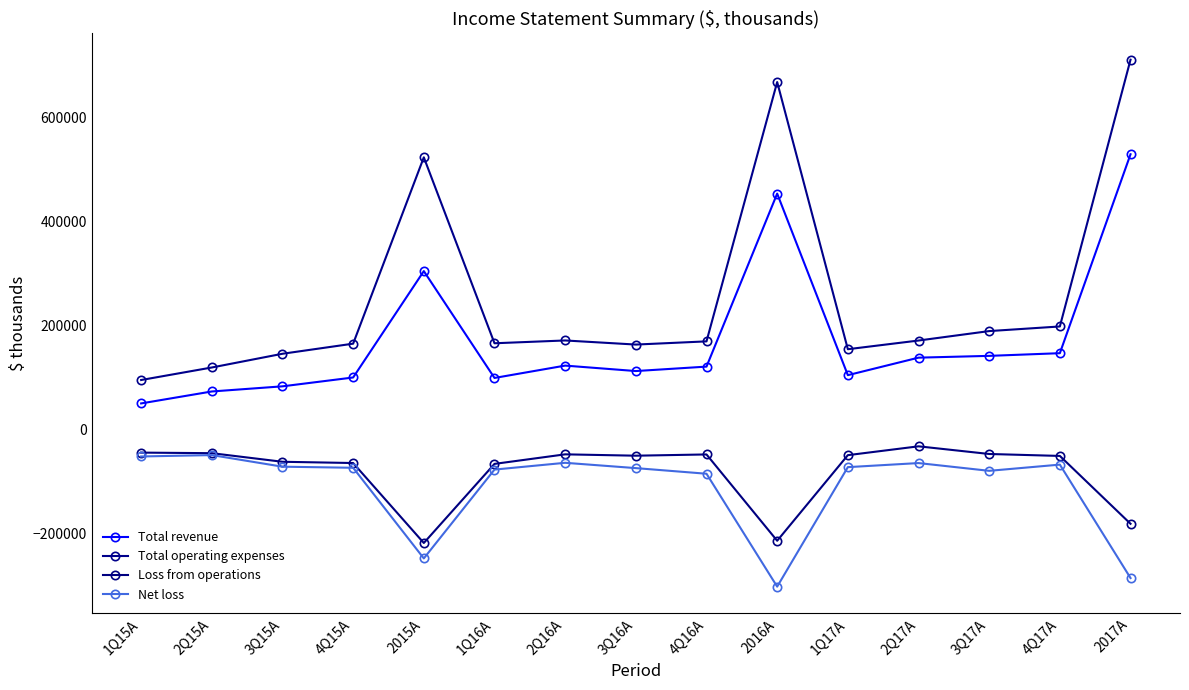

What is the lowest value of the Total operating expenses series?

94768